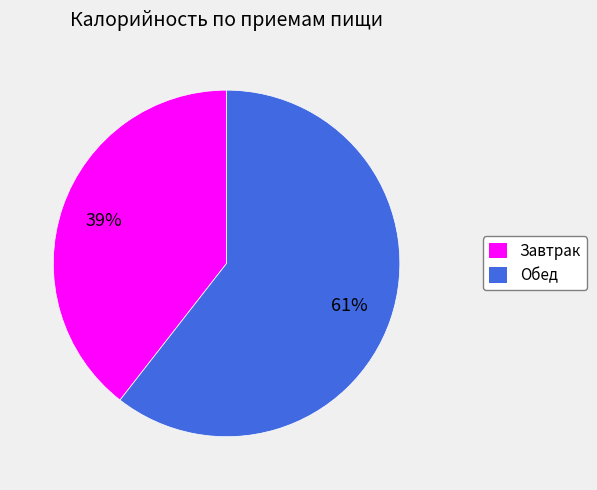

Count the number of slices in the pie.

2